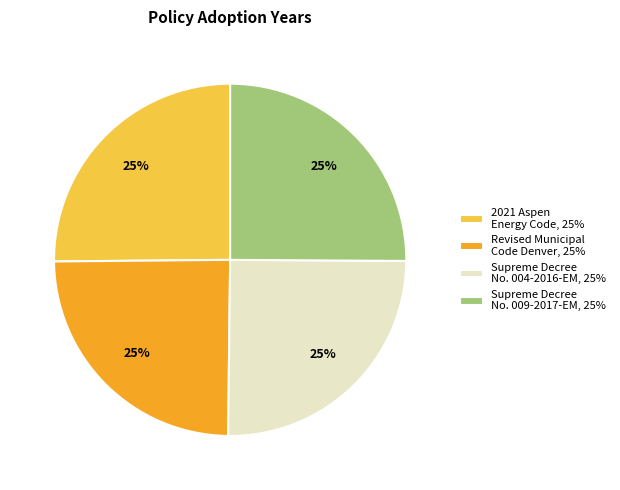

What is the ratio of the value at 2021 Aspen Energy Code, 25% to the value at Supreme Decree No. 009-2017-EM, 25%?

1.0